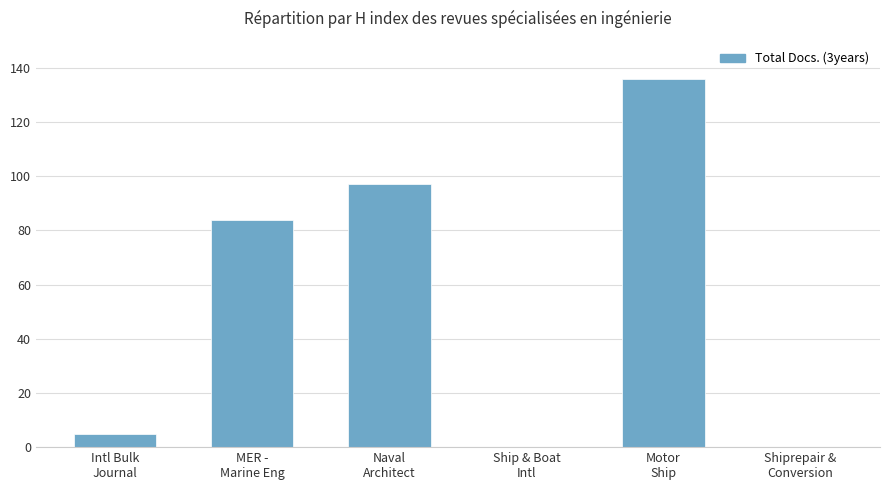

Between Motor
Ship and Naval
Architect, which is larger?

Motor
Ship